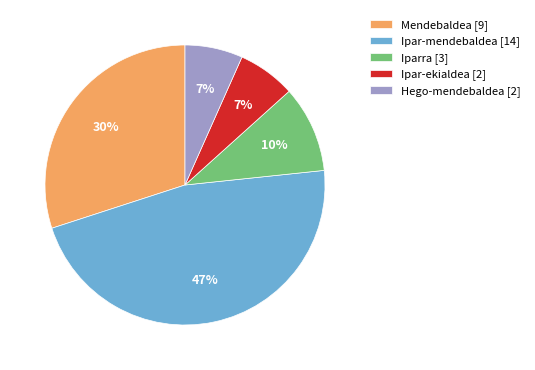

Approximately how many times larger is the value at Hego-mendebaldea [2] compared to Iparra [3]?

0.7